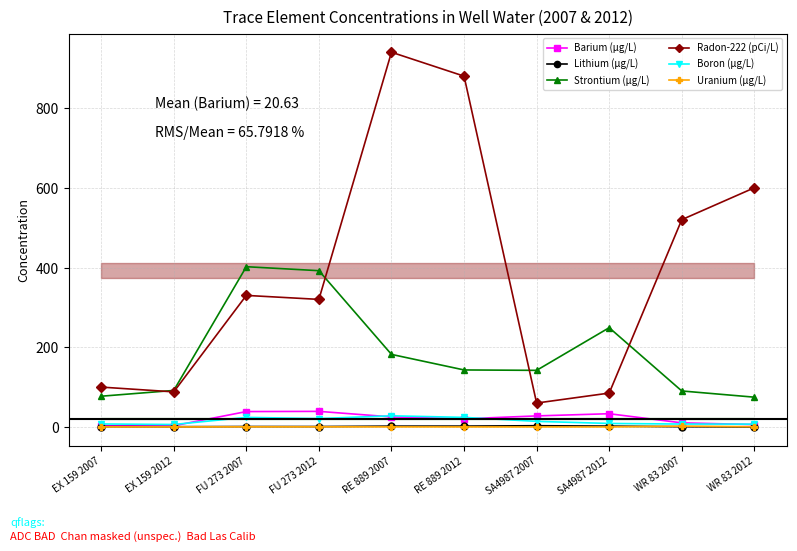

What is the label of the 3rd point from the left?

FU 273 2007